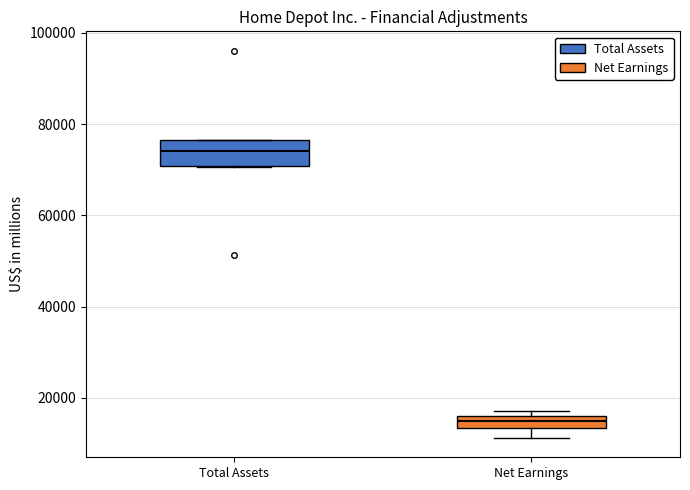

Where does the median line of the box for Total Assets sit on the y-axis? The values are not printed on the chart, so give them approximately, as read against the axis.

74000